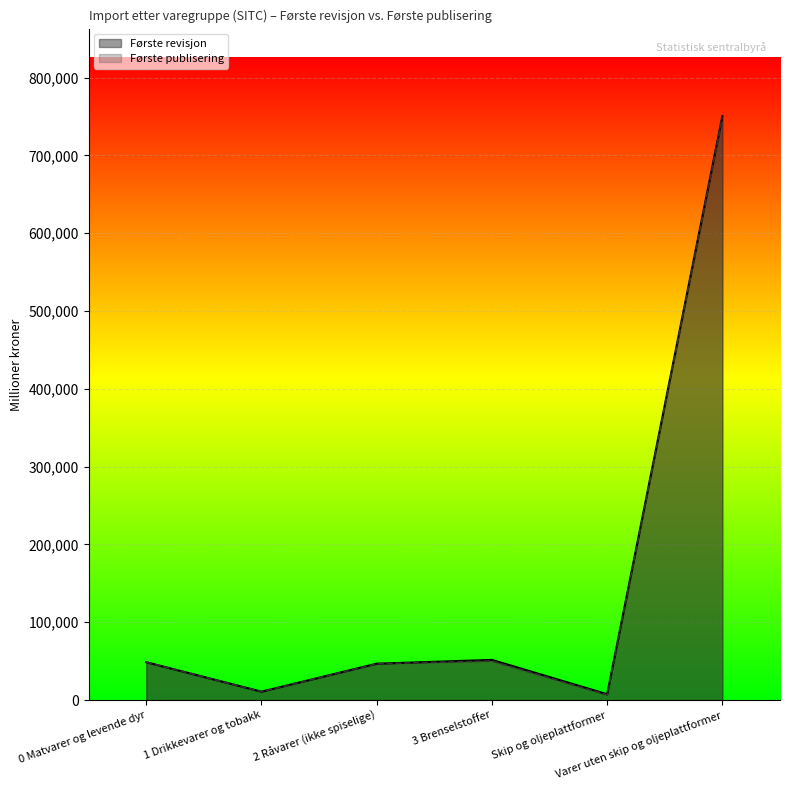

Reading left to right, extract all data points from this chart.

Første revisjon: 0 Matvarer og levende dyr=48660	1 Drikkevarer og tobakk=10826	2 Råvarer (ikke spiselige)=46776	3 Brenselstoffer=51642	Skip og oljeplattformer=7541	Varer uten skip og oljeplattformer=750361
Første publisering: 0 Matvarer og levende dyr=48720	1 Drikkevarer og tobakk=10827	2 Råvarer (ikke spiselige)=46797	3 Brenselstoffer=50153	Skip og oljeplattformer=6831	Varer uten skip og oljeplattformer=748762